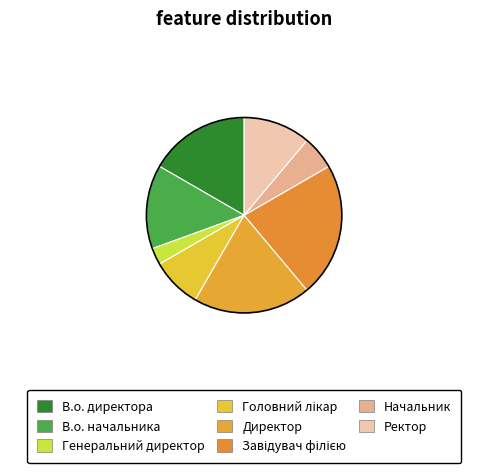

What is the total percentage of Директор and Головний лікар?

27.8%